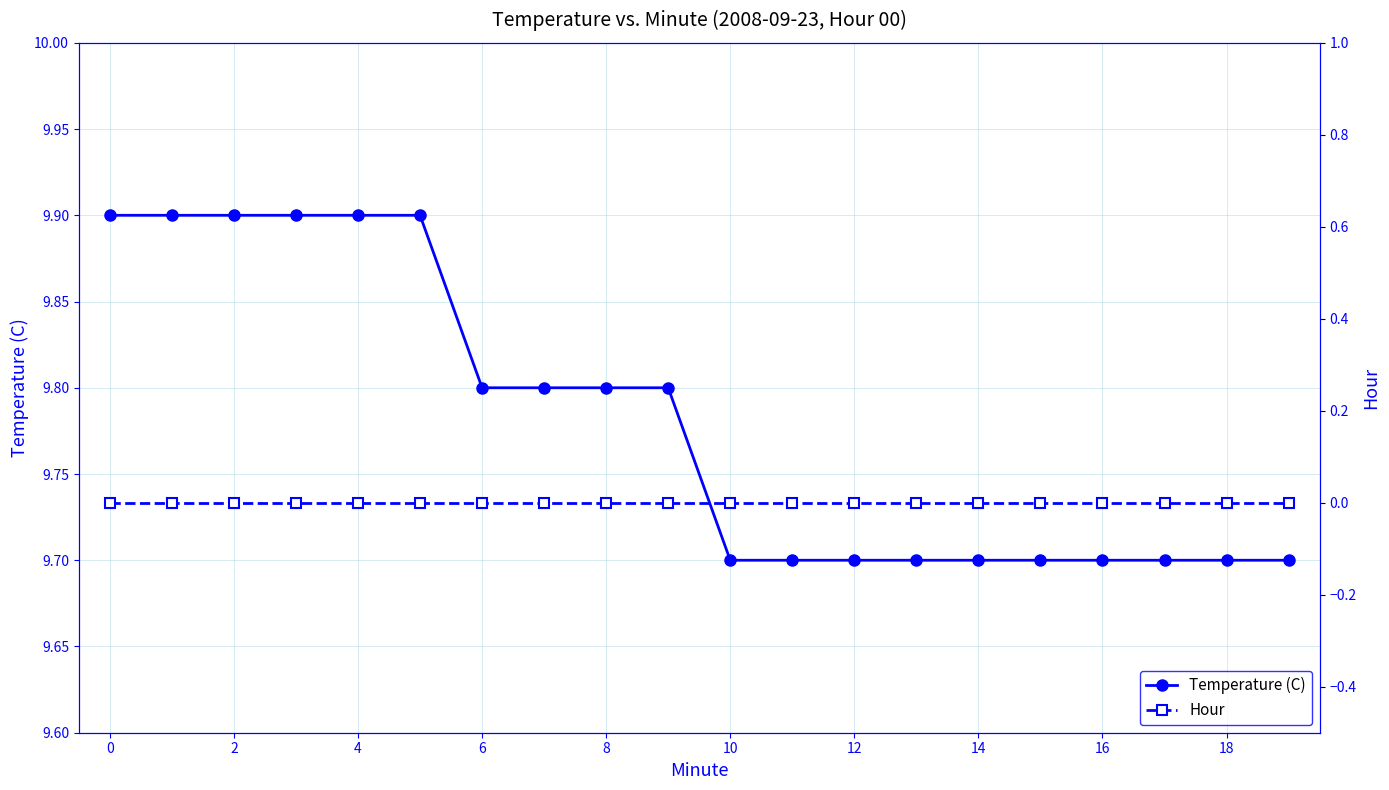

The Temperature (C) series shows 9.7 at 18. True or false?

True